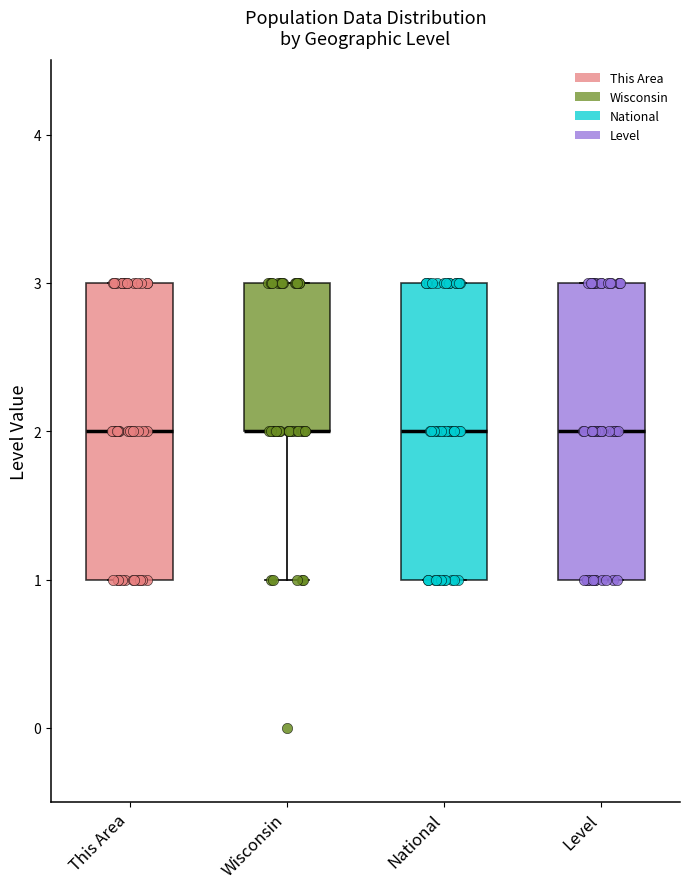

Where does the median line of the box for Level sit on the y-axis? The values are not printed on the chart, so give them approximately, as read against the axis.

2